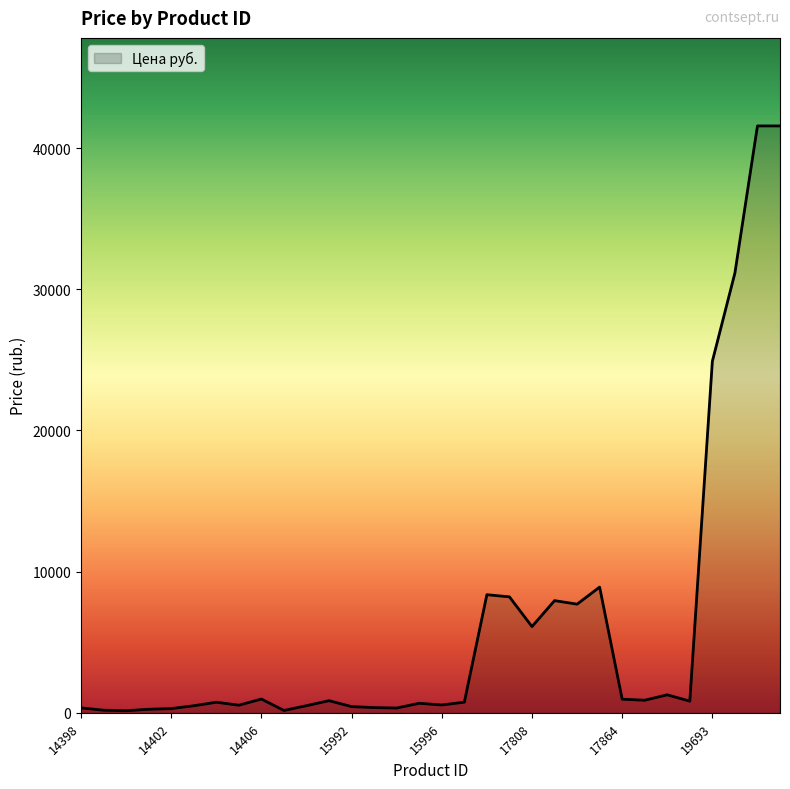

What is the difference between the maximum and second lowest values?

41413